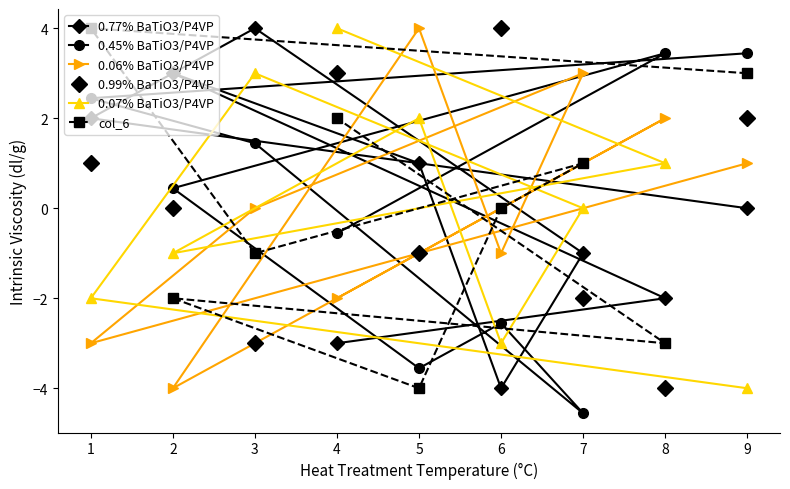

What is the difference between the 0.45% BaTiO3/P4VP values at 7 and 1?

7.0